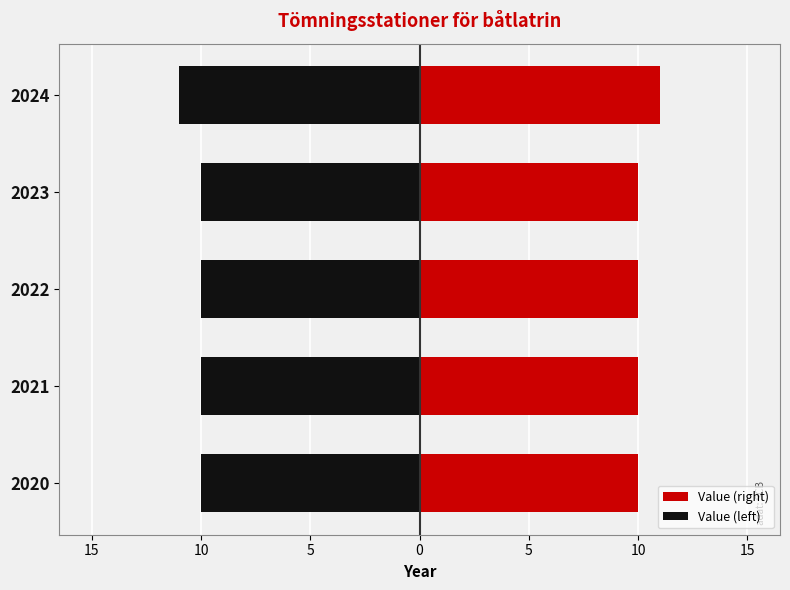

Rank the categories by value from lowest to highest.

2020, 2021, 2022, 2023, 2024